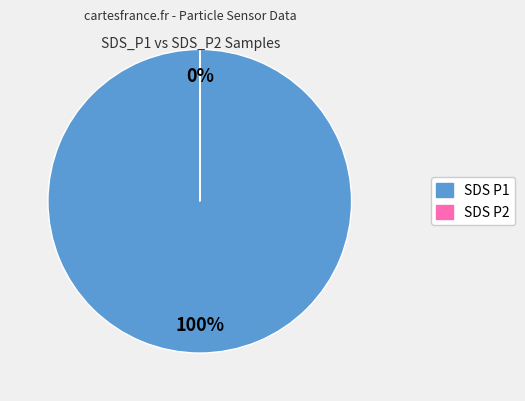

Is 29 the majority of the pie?

No